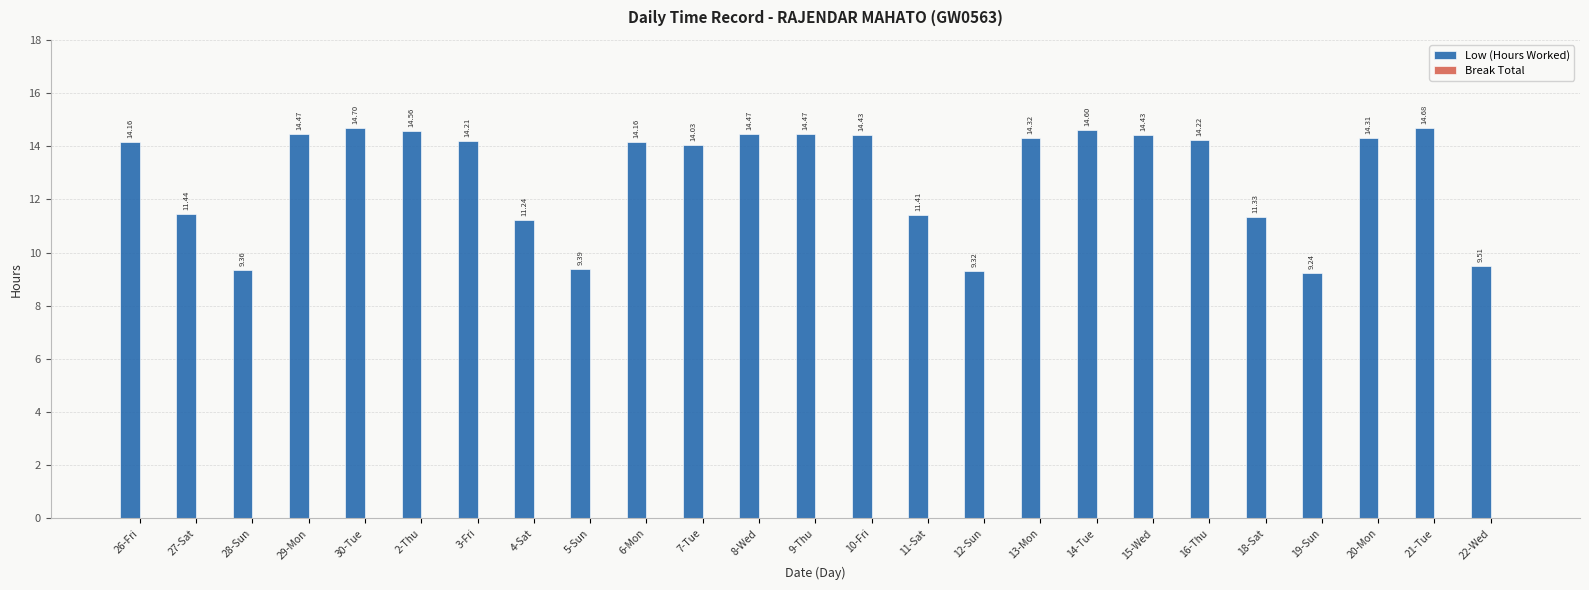

What is the ratio of the value at 18-Sat to the value at 12-Sun?

1.2